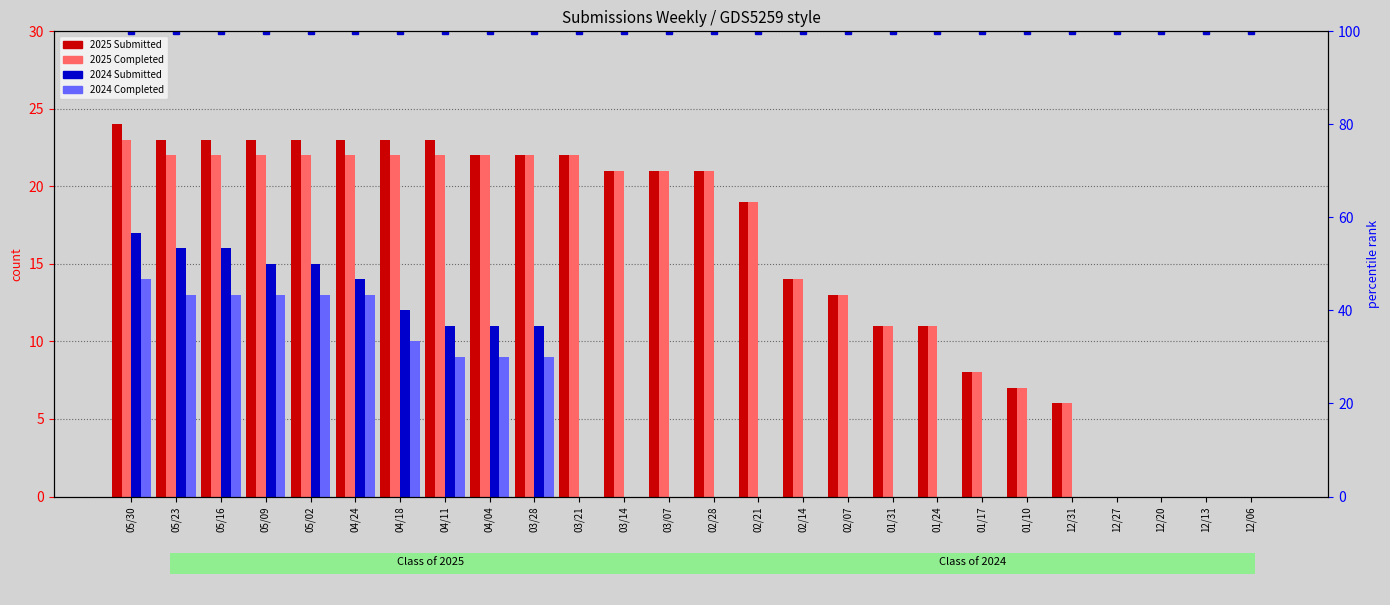

True or false: 2024 Completed has a value of 0 at 12/13.

True